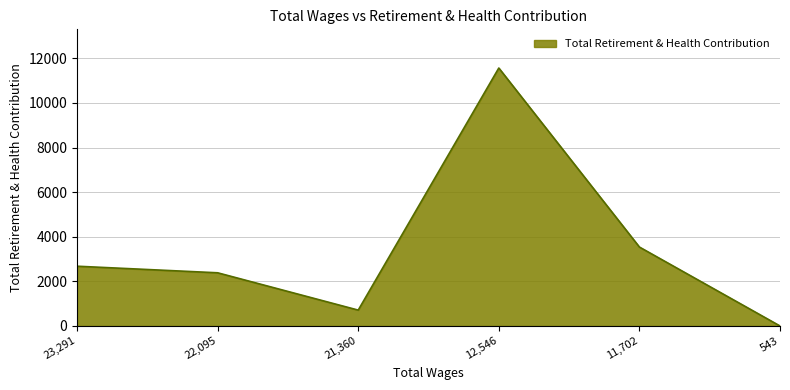

At which category does the data reach its first local peak?

12,546